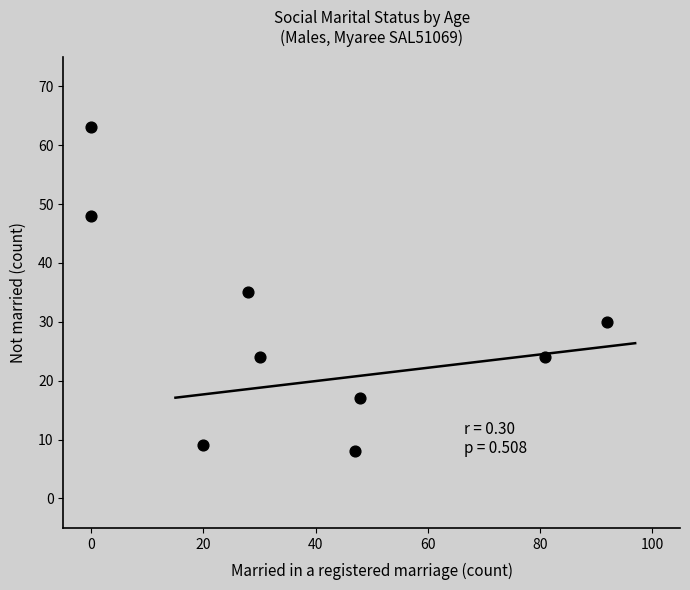

What is the range of Y values (max minus min)?

55